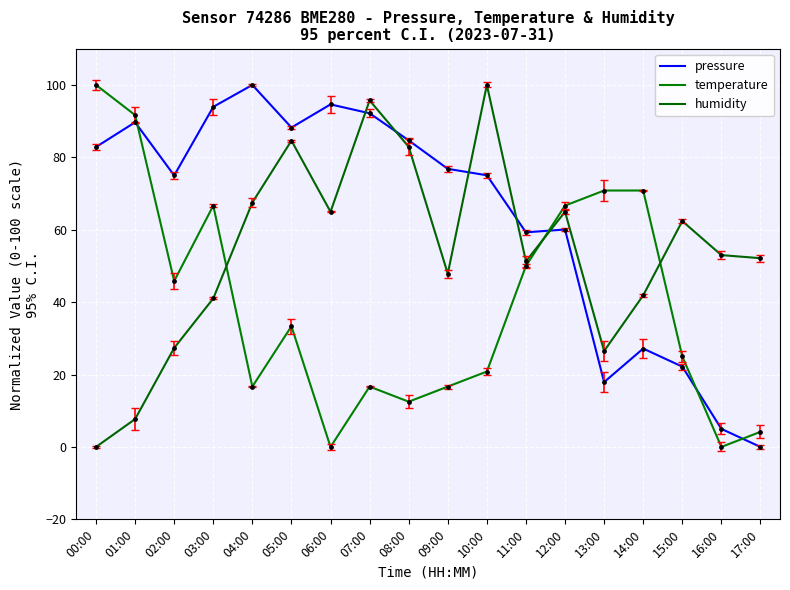

At how many categories does at least one series exceed 65?

14